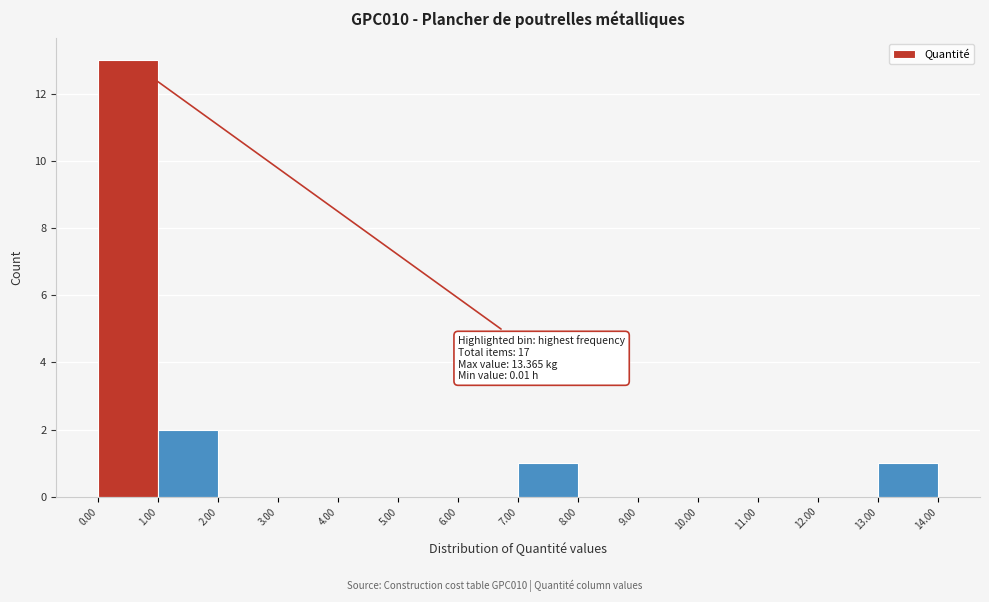

Which range on the x-axis has the tallest bar?

0.00 to 1.00